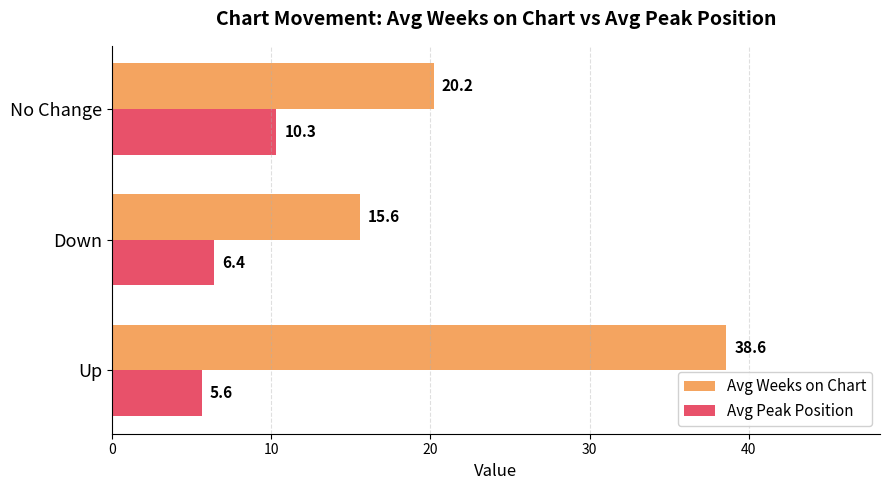

What is the difference between the second highest and minimum values in the Avg Peak Position series?

0.8